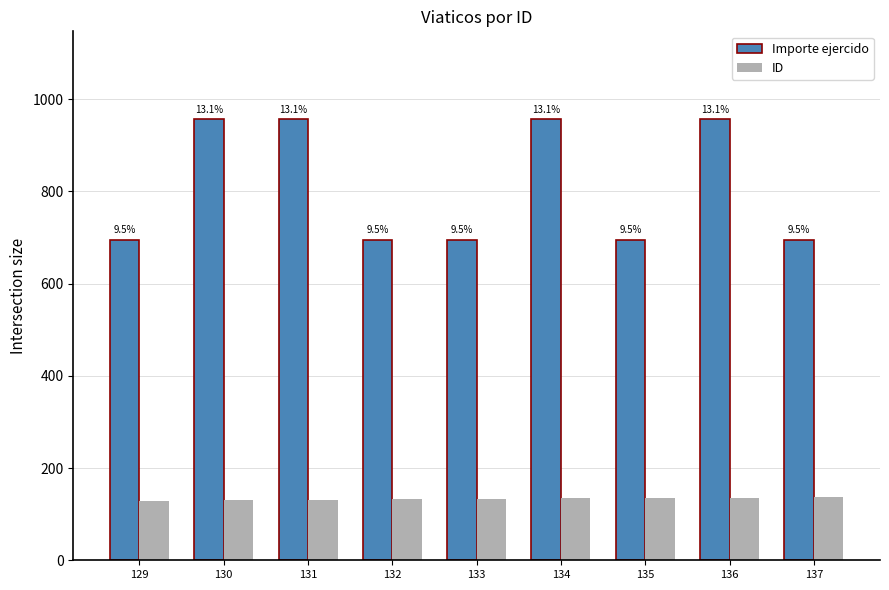

True or false: ID has a value of 132 at 132.

True